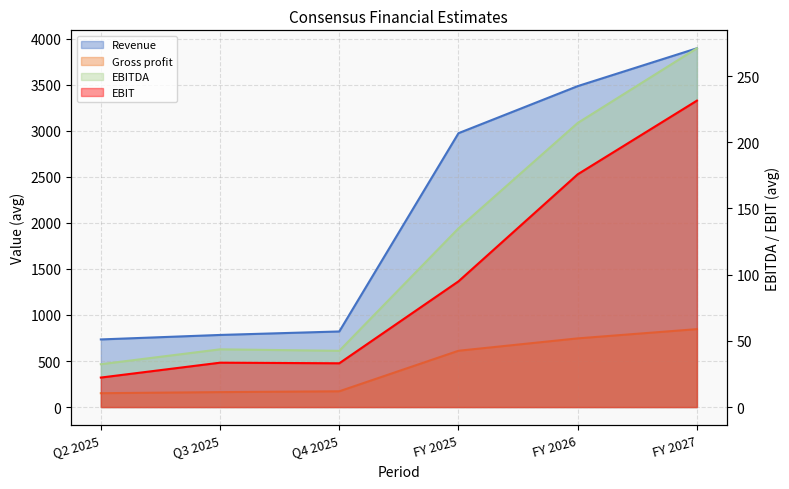

Rank the categories by EBITDA value from lowest to highest.

Q2 2025, Q4 2025, Q3 2025, FY 2025, FY 2026, FY 2027